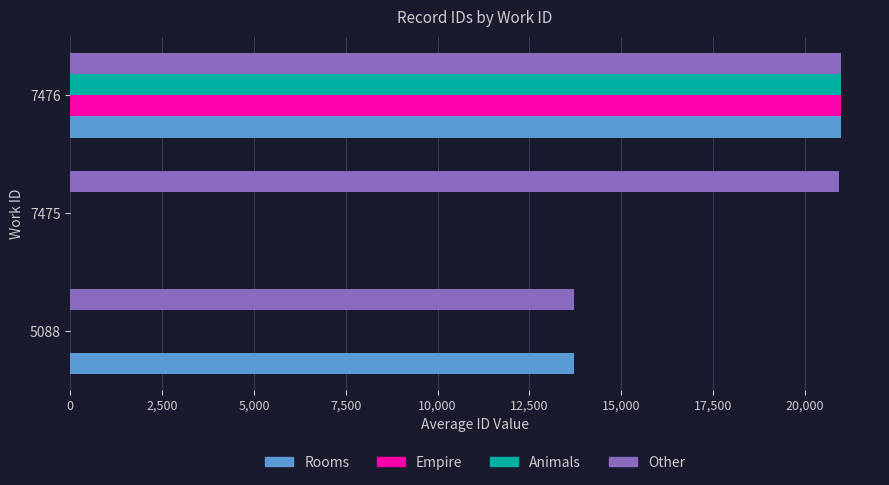

What is the sum of the Other values at 5088 and 7476?

34695